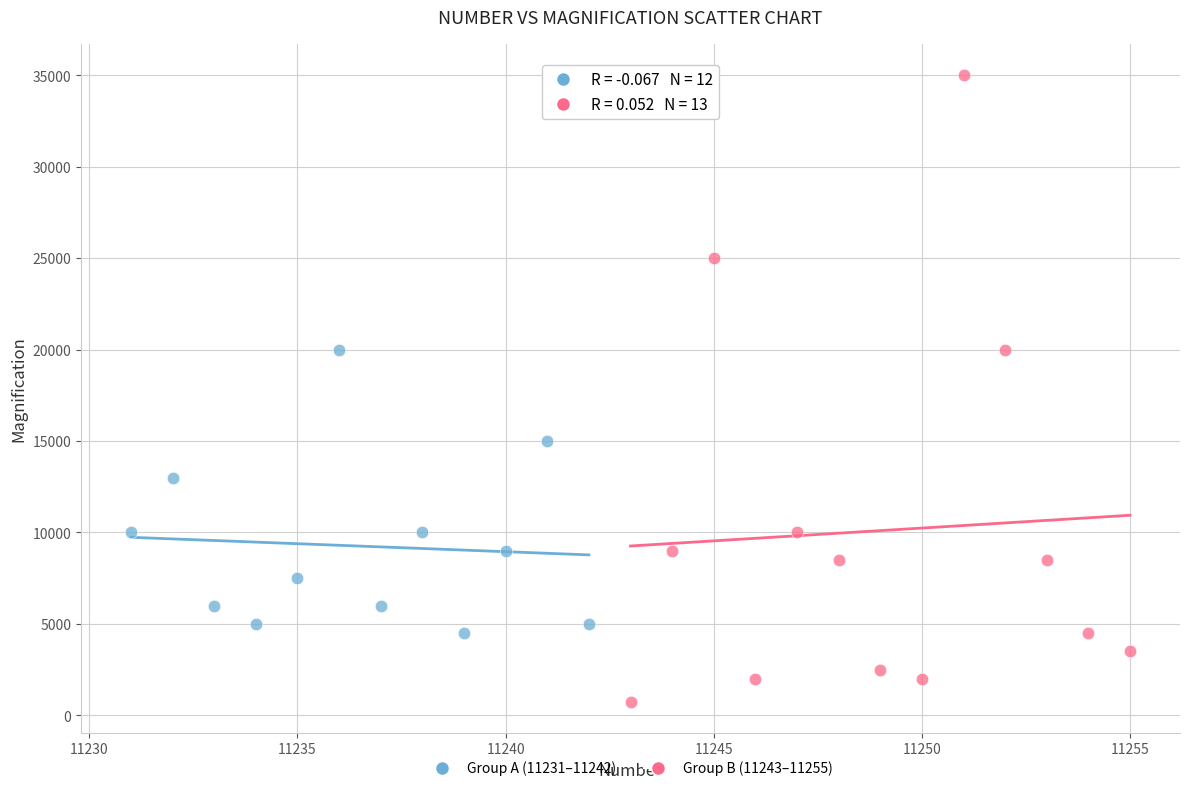

Which series has the largest Y range (max minus min)?

Group B (11243–11255)